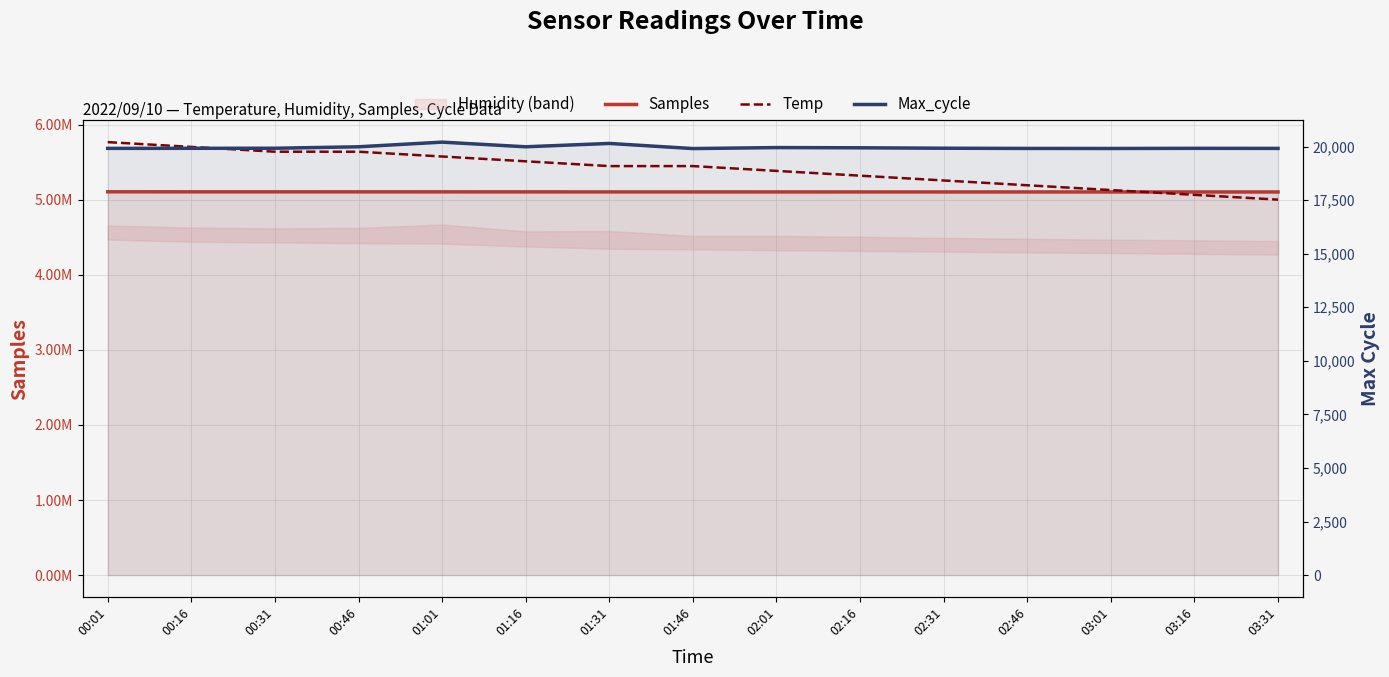

True or false: Samples and Max_cycle cross at least once.

False